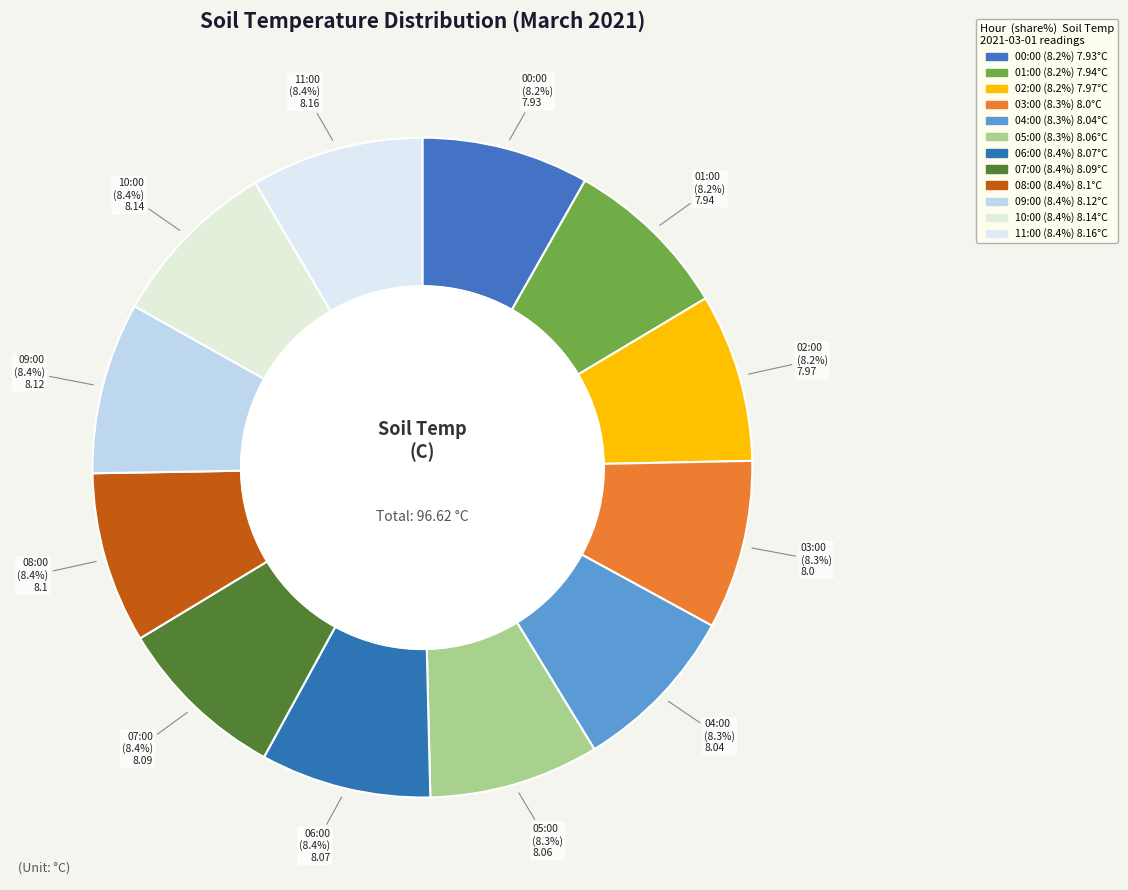

How many slices are in this pie chart?

12